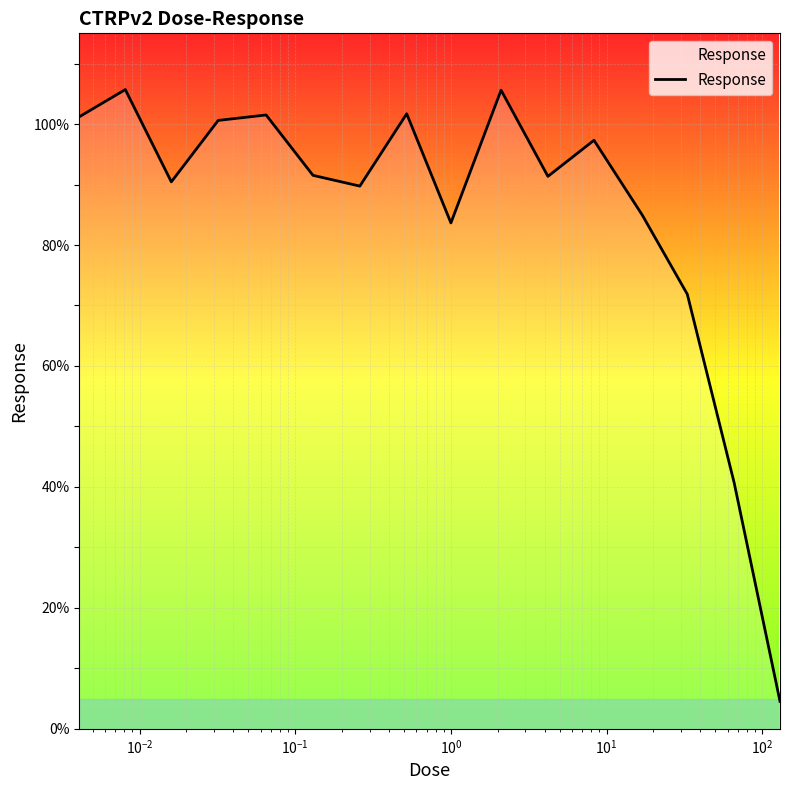

What is the maximum value shown in the chart?

105.7